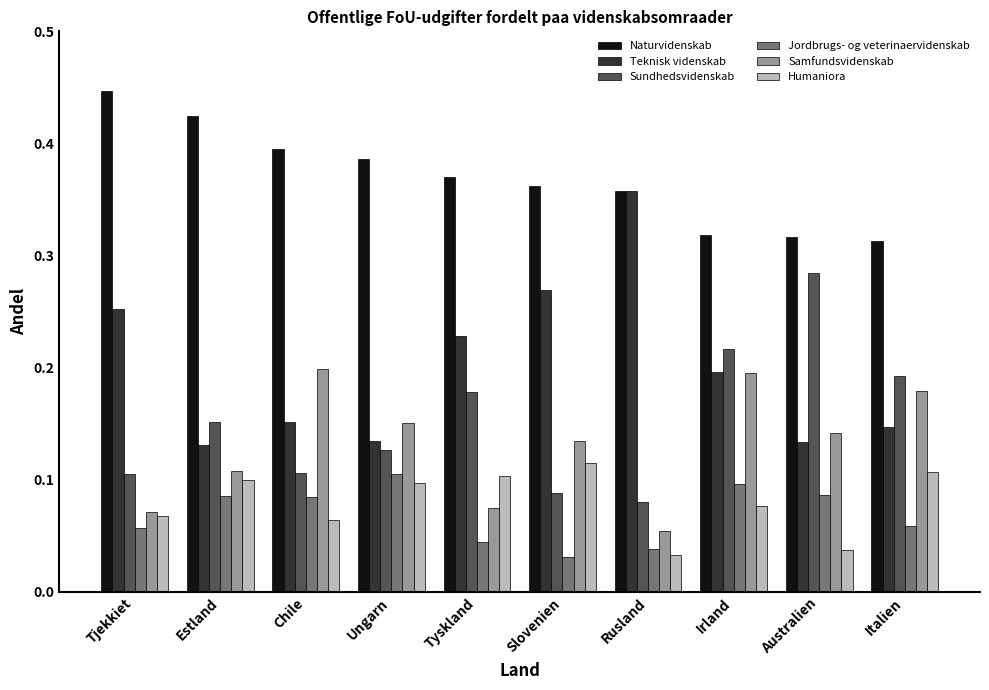

Is the value of Samfundsvidenskab at Italien greater than the value of Teknisk videnskab at Chile?

Yes